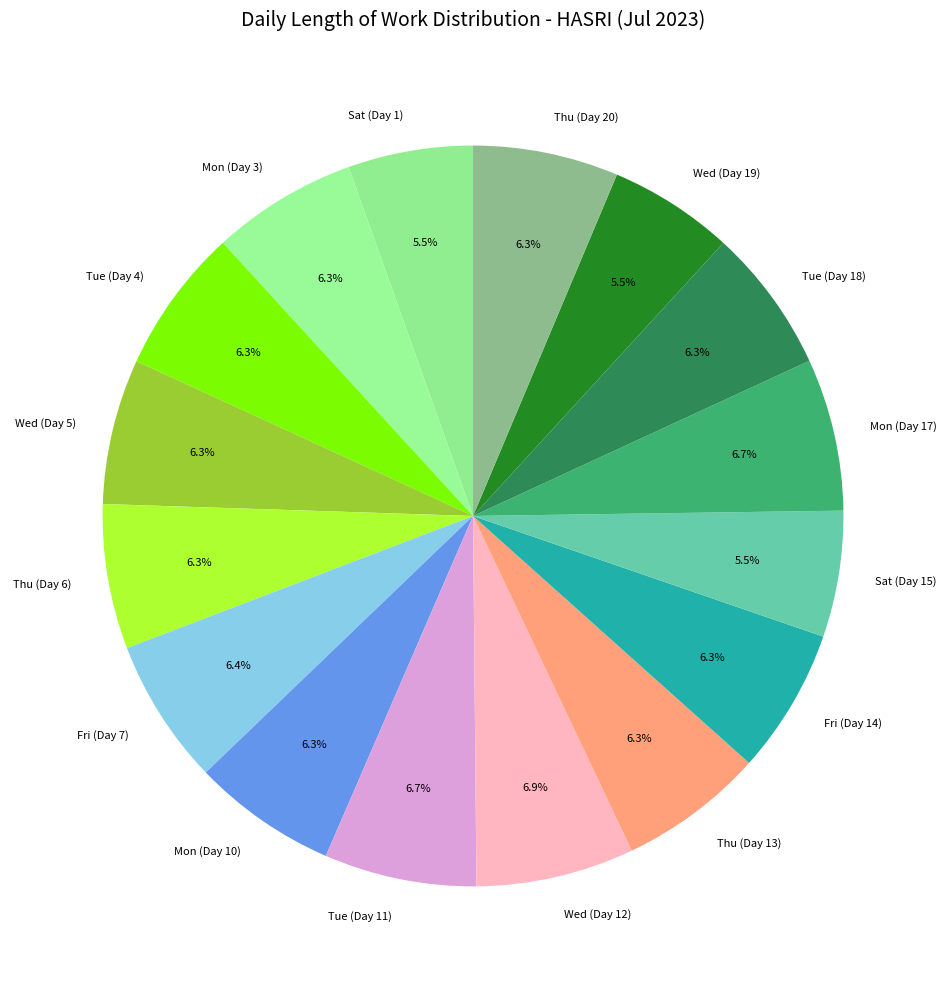

Is there a majority slice in this chart?

No